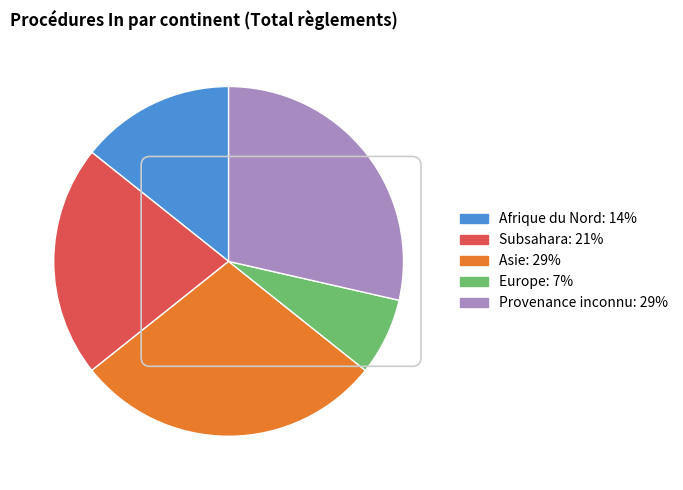

Is there any slice that represents more than half of the pie?

No